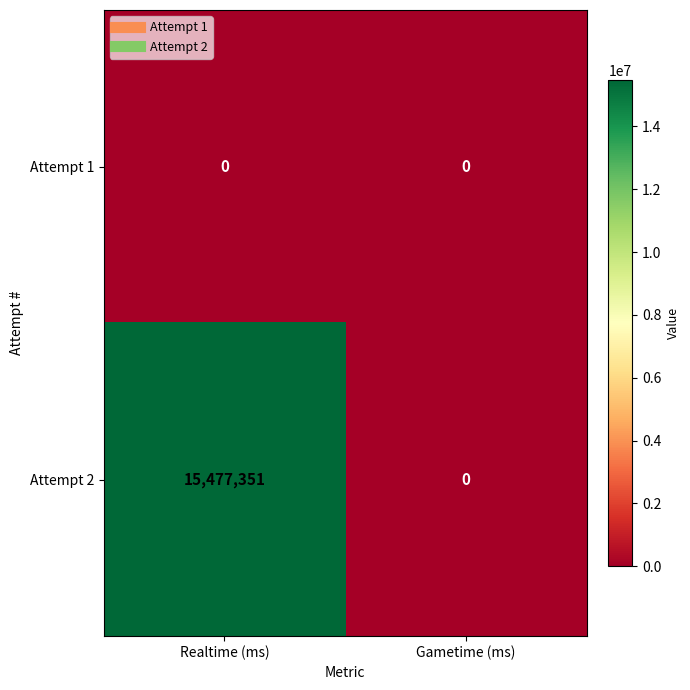

Which series changed the most between Realtime (ms) and Gametime (ms)?

Attempt 2